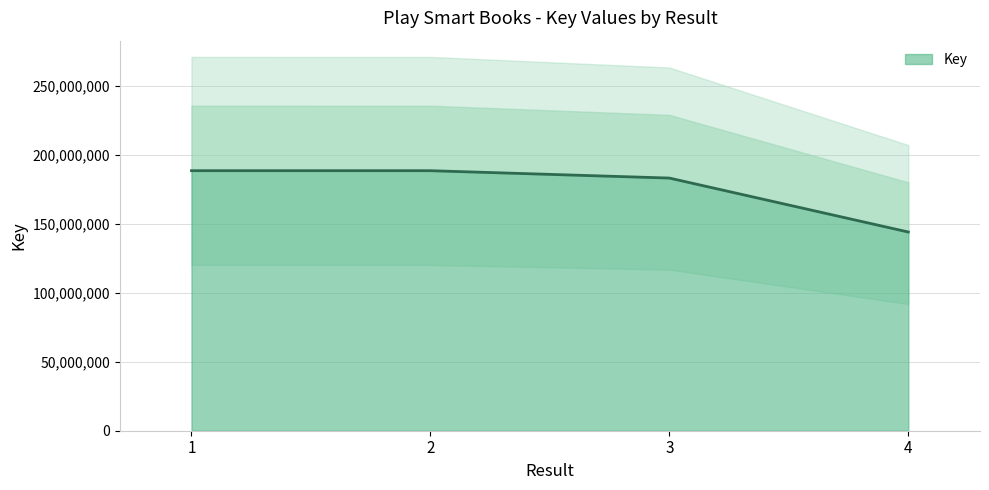

List the labels in order of value, smallest first.

4, 3, 2, 1